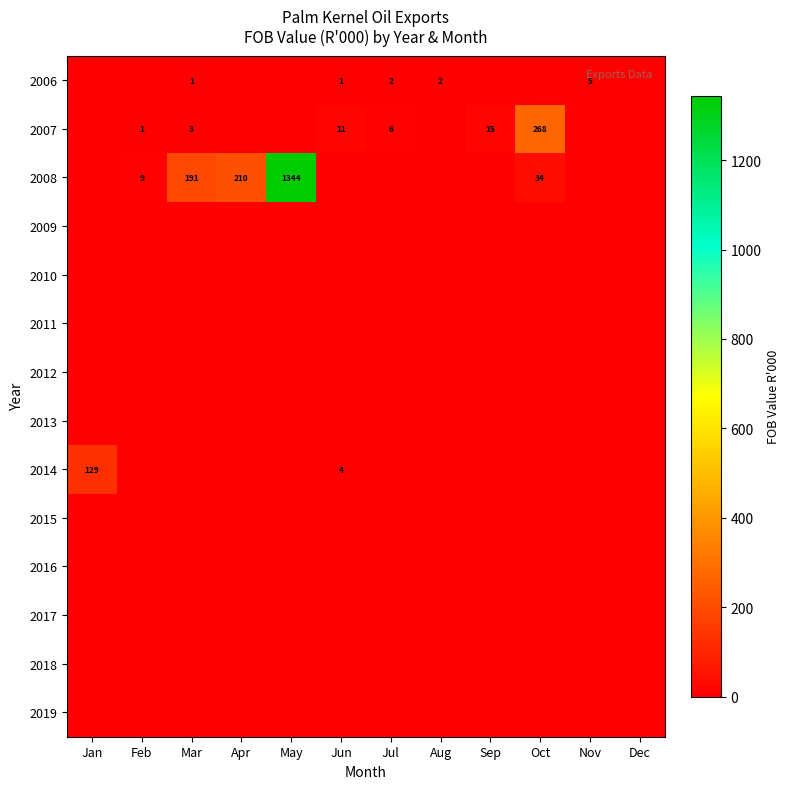

What is the sum of the 2008 values at Feb and Oct?

43